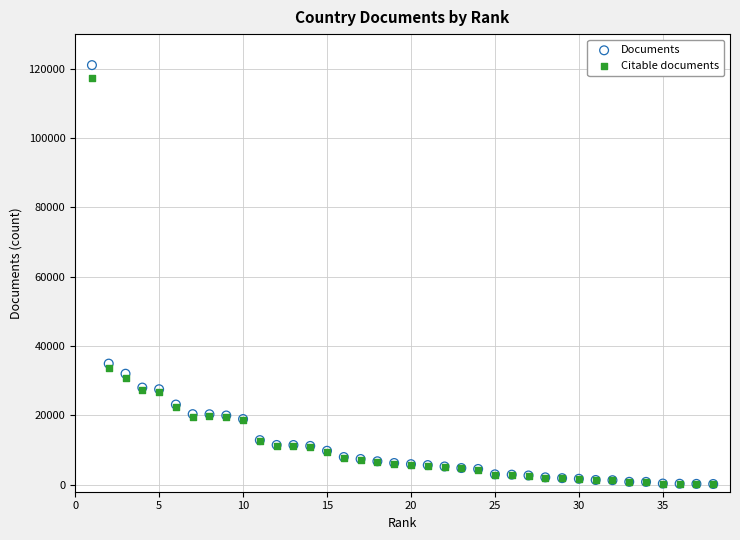

Across all series, what Y value is closest to 60639?

34952